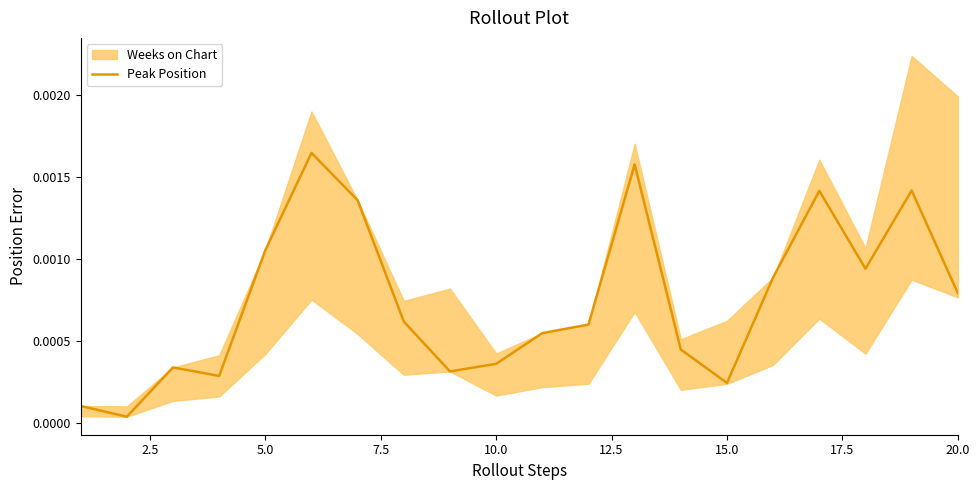

True or false: the data shows 0.0 at 12.5.

False